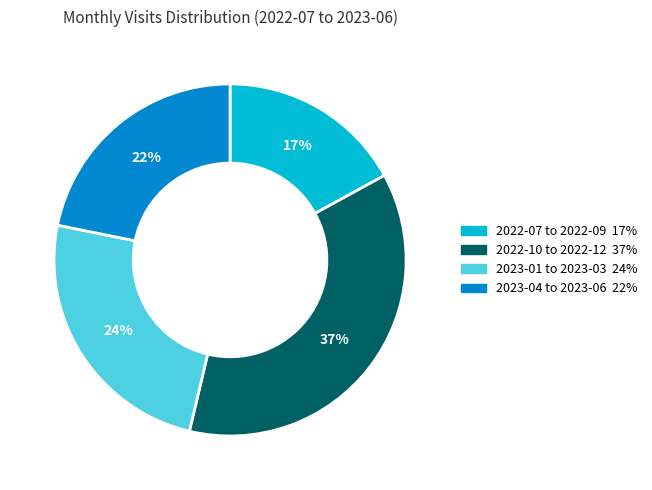

Is there a majority slice in this chart?

No